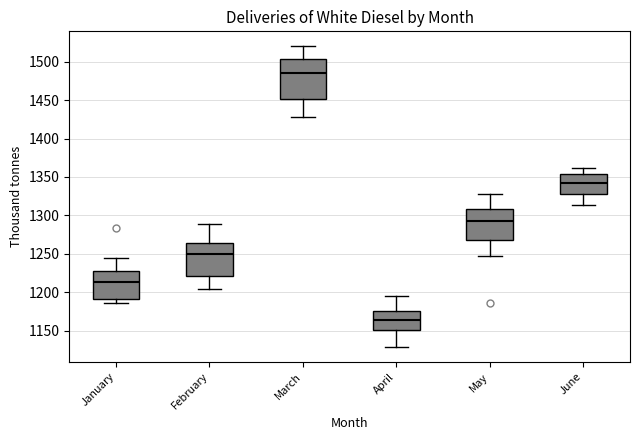

Which box is the tallest, from its lower edge to its upper edge?

March